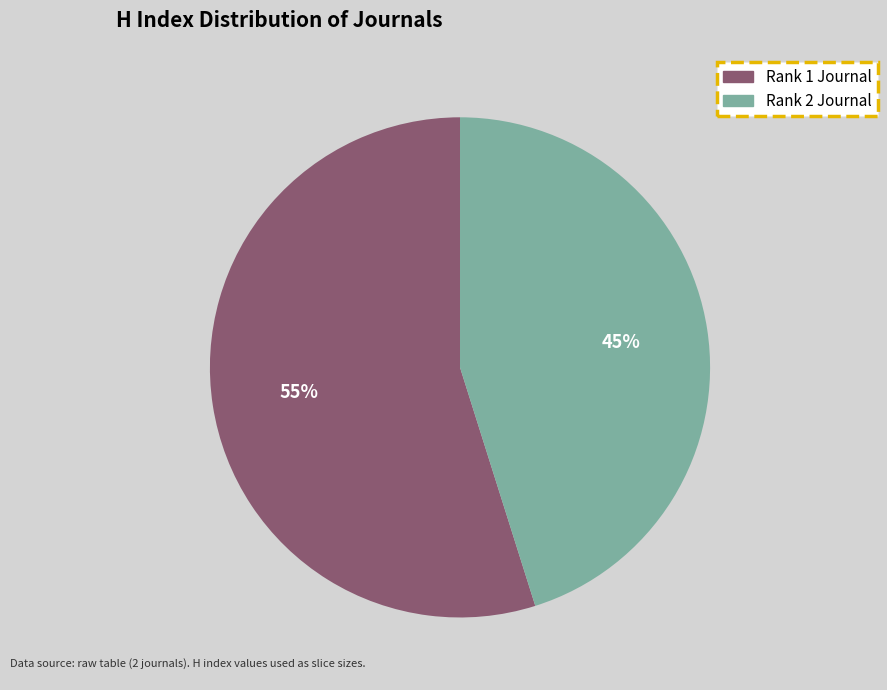

Is there any slice that represents more than half of the pie?

Yes